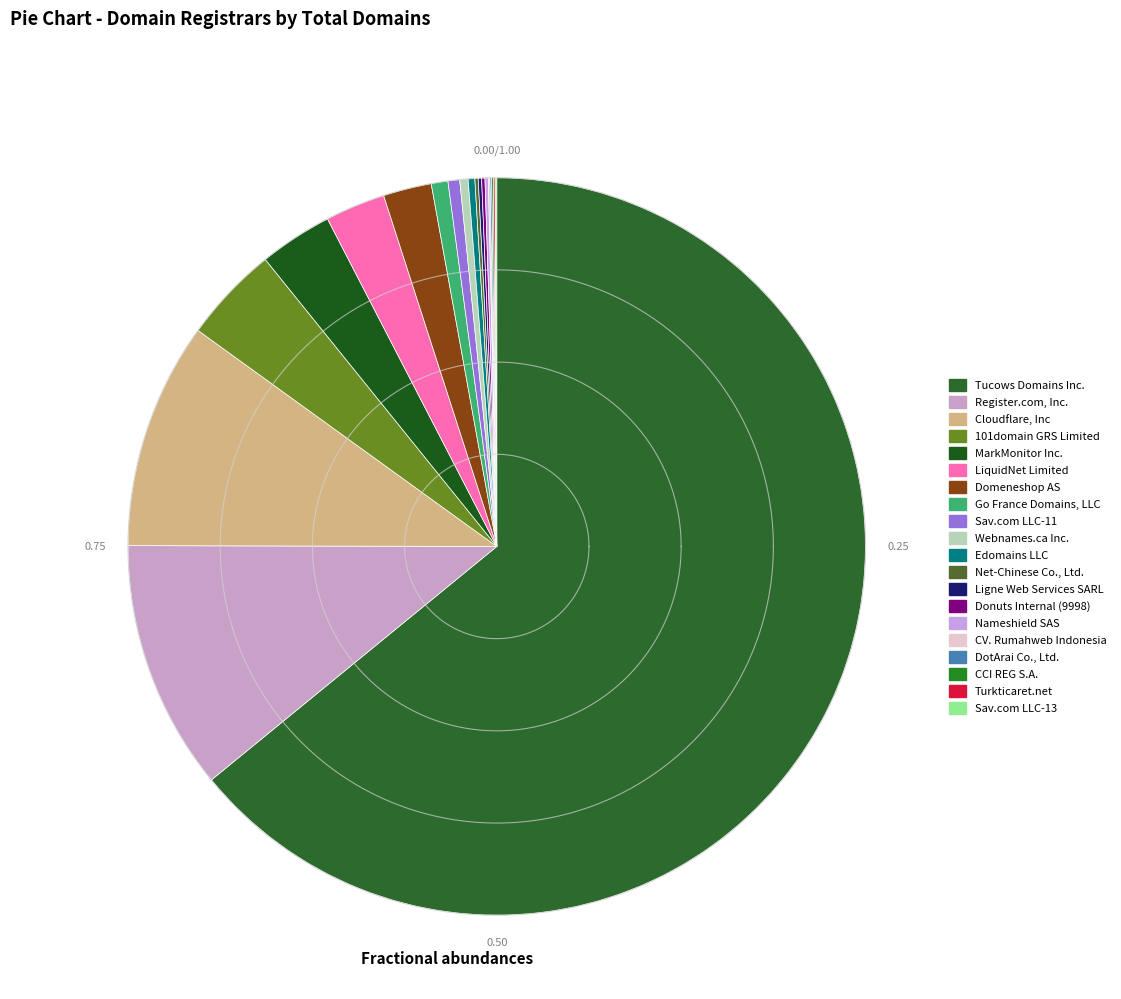

Is it true that DotArai Co., Ltd. is 1% of the pie?

False